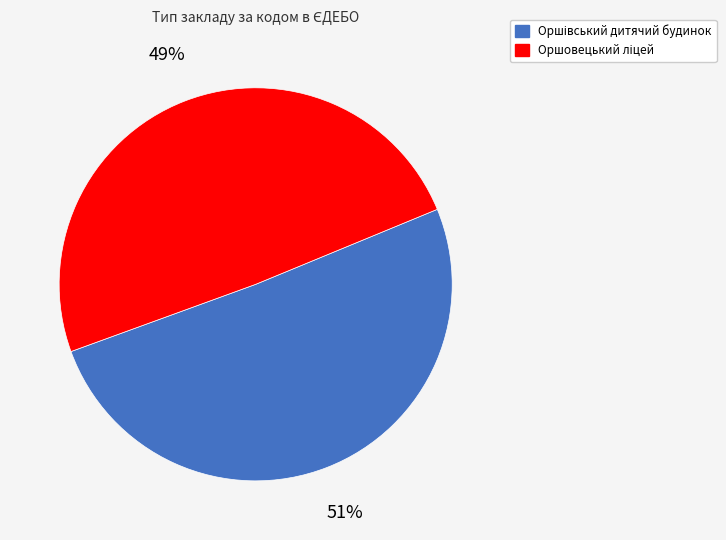

To the nearest percent, what is the average slice percentage?

50%